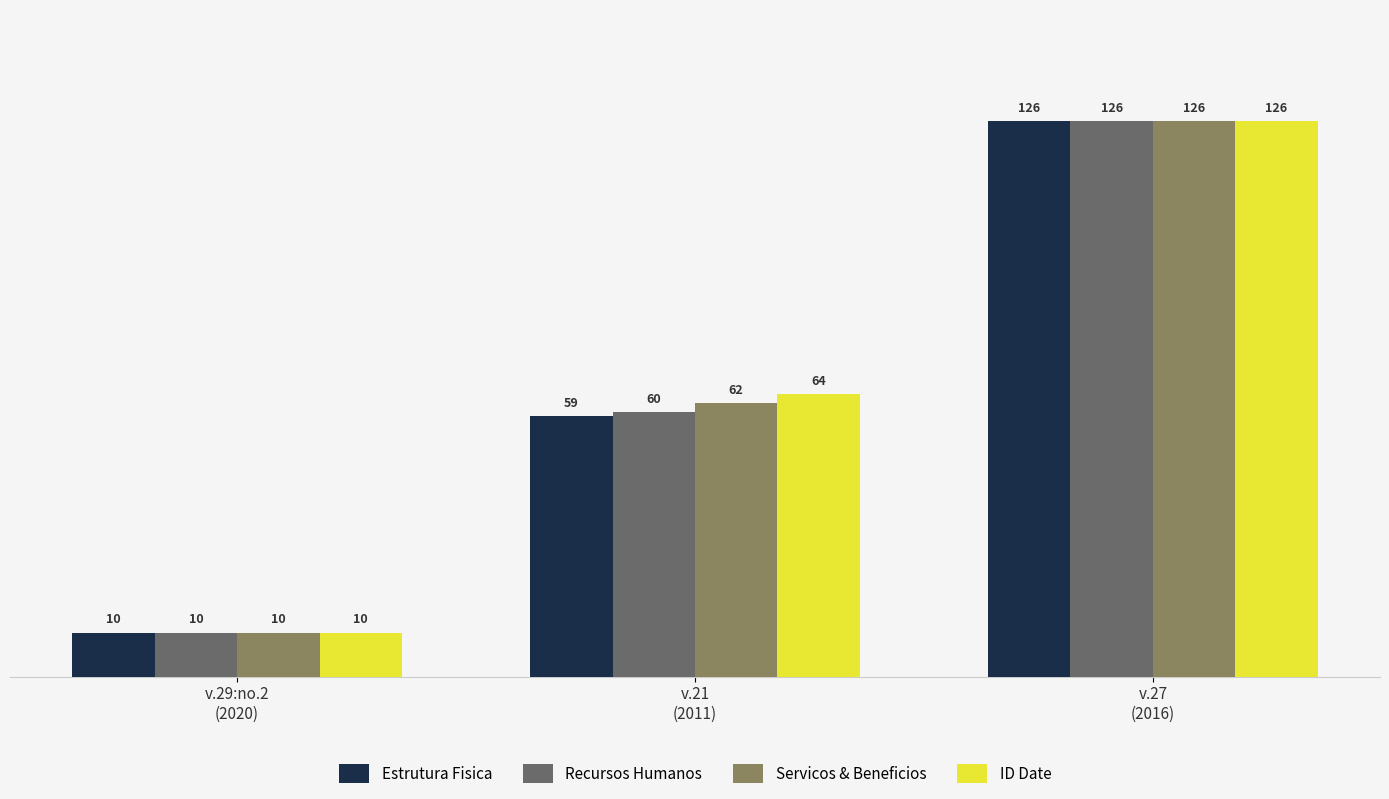

Which series has the largest total across all categories?

ID Date